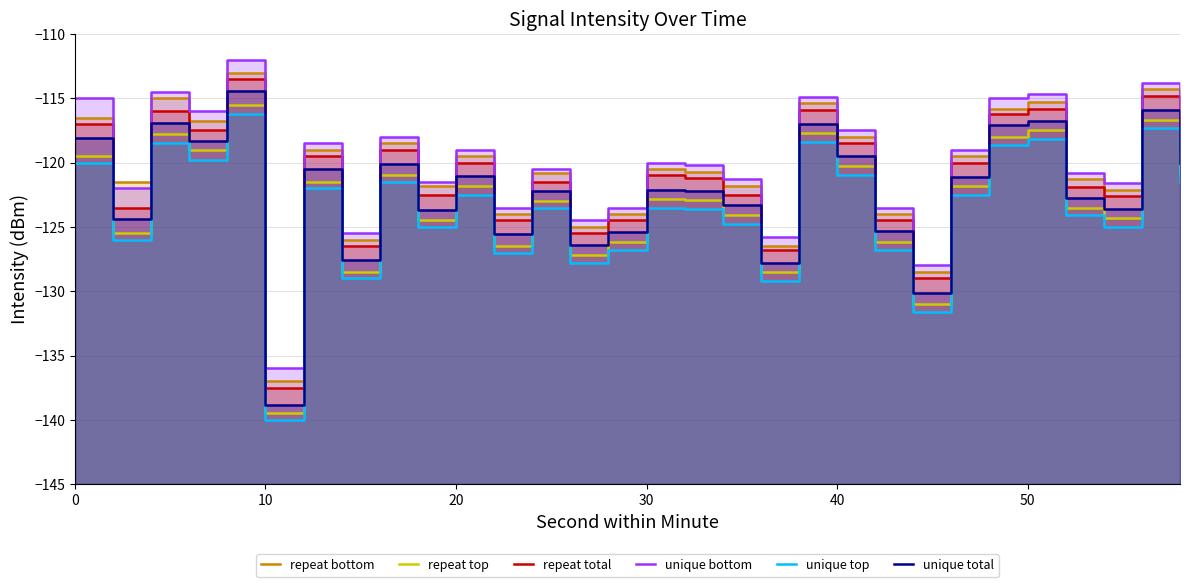

True or false: repeat total and repeat bottom intersect in this chart.

False